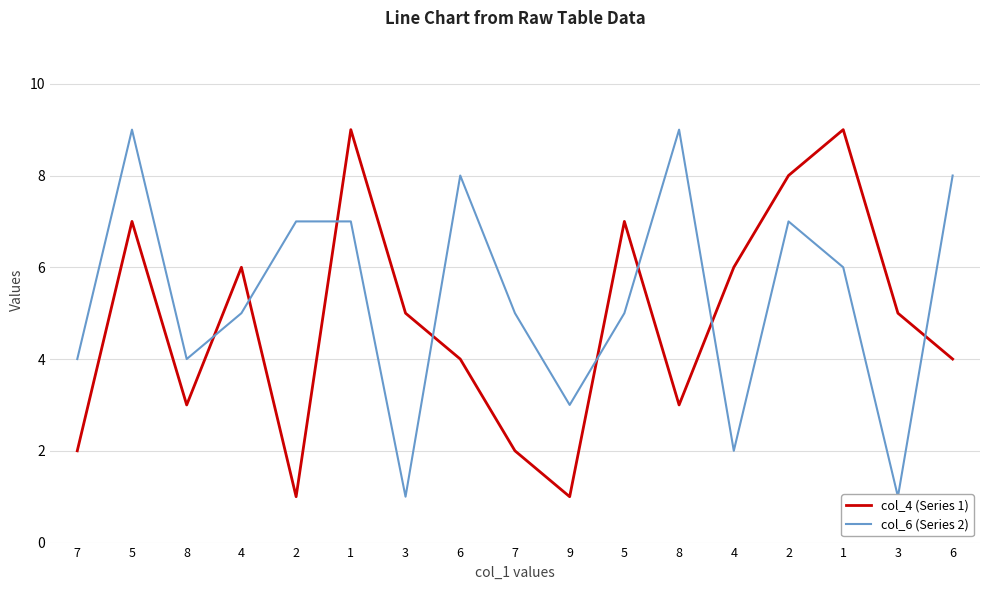

List the labels in order of col_4 (Series 1) value, largest first.

1, 1, 2, 5, 5, 4, 4, 3, 3, 6, 6, 8, 8, 7, 7, 2, 9